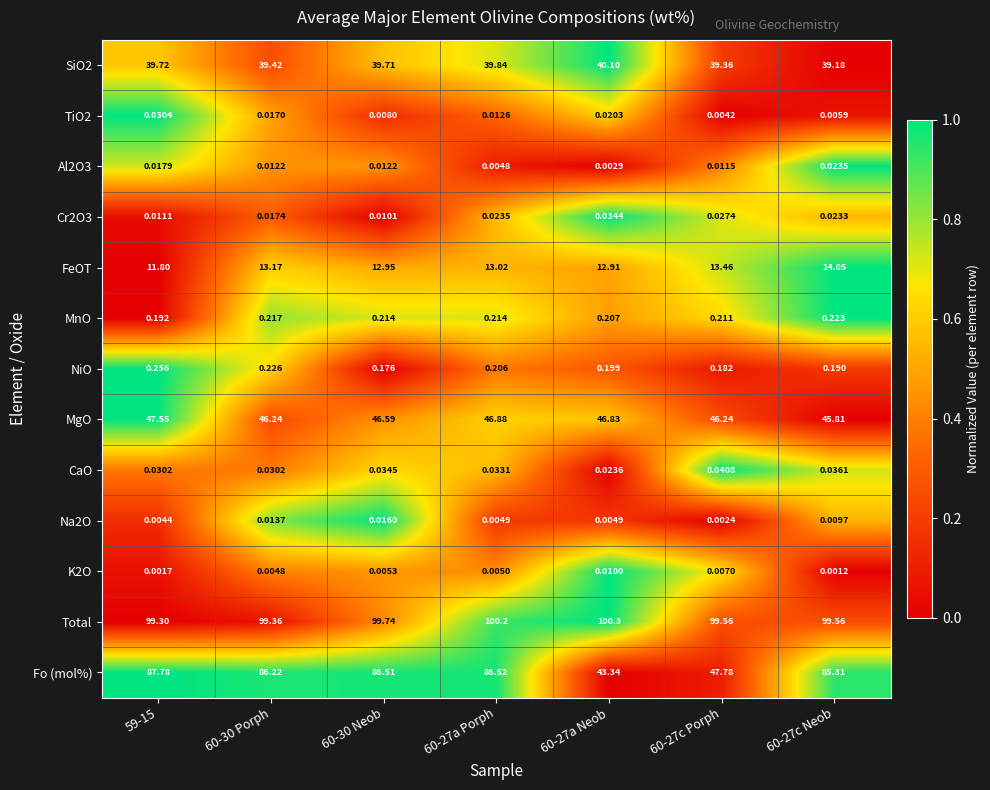

What is the total value across all series at 60-27a Neob?

244.0